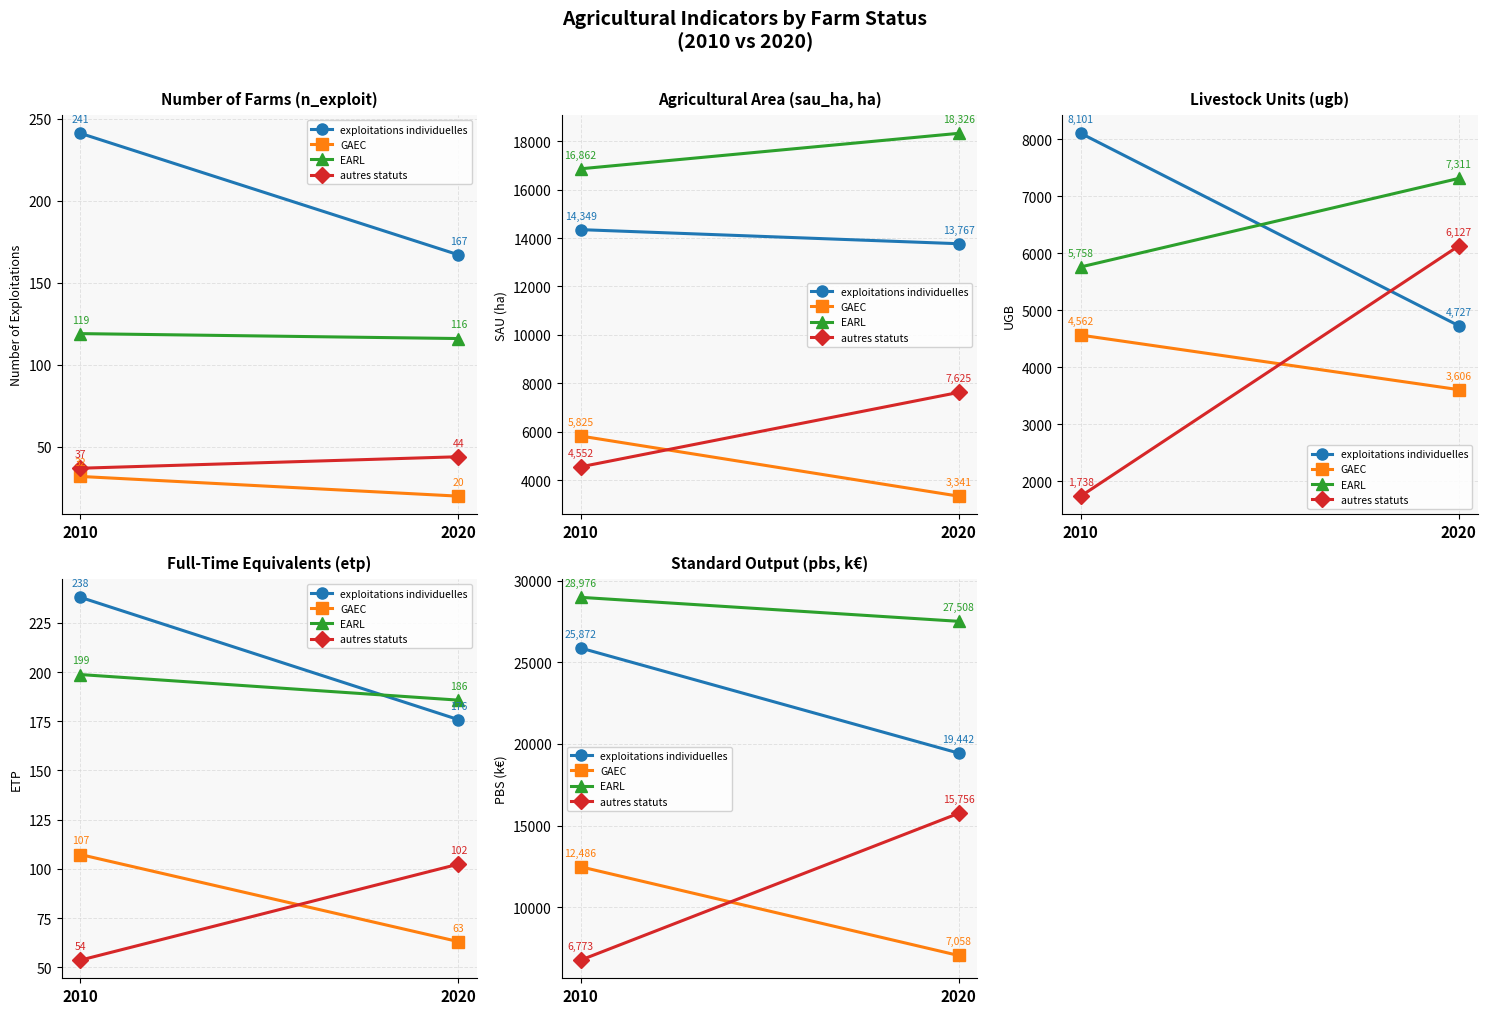

At which label does autres statuts reach its peak?

2020